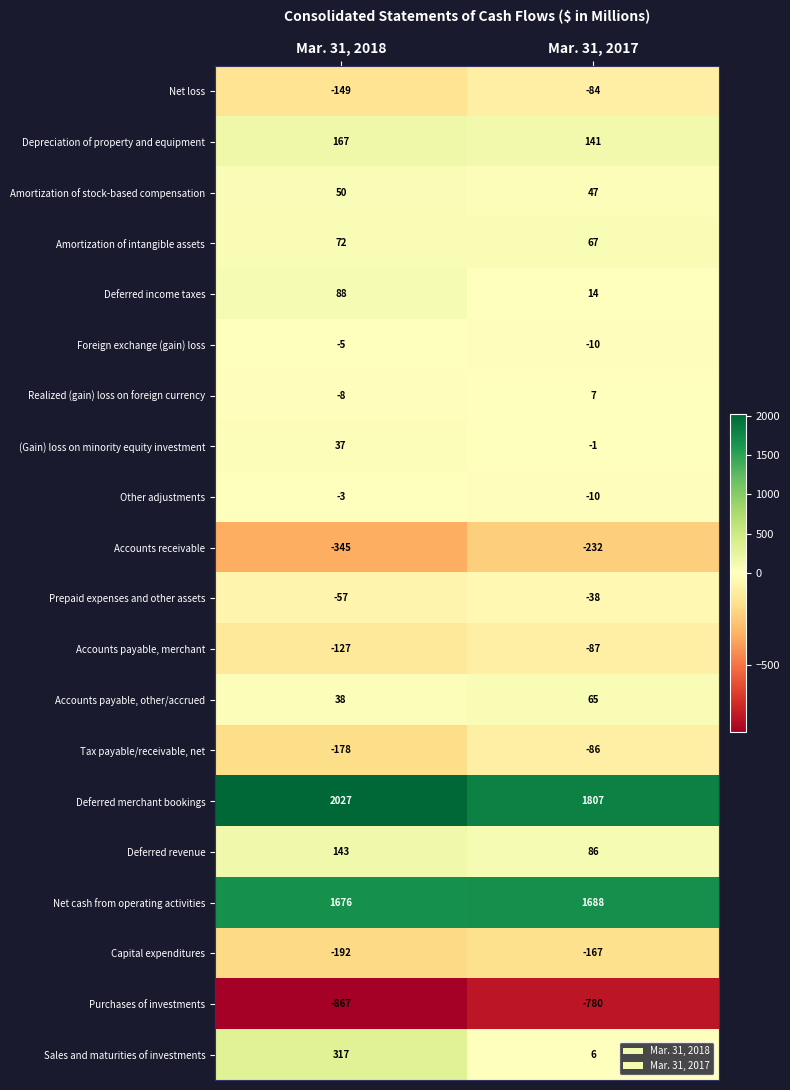

At which category is the sum across all series the highest?

Mar. 31, 2018